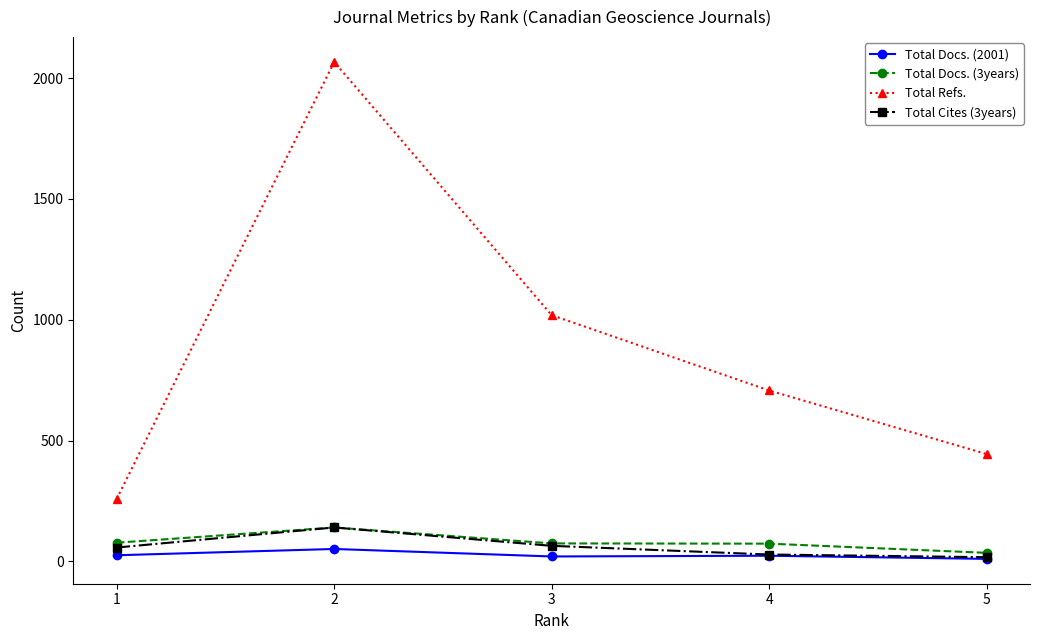

What are all the series names shown in the legend?

Total Docs. (2001), Total Docs. (3years), Total Refs., Total Cites (3years)